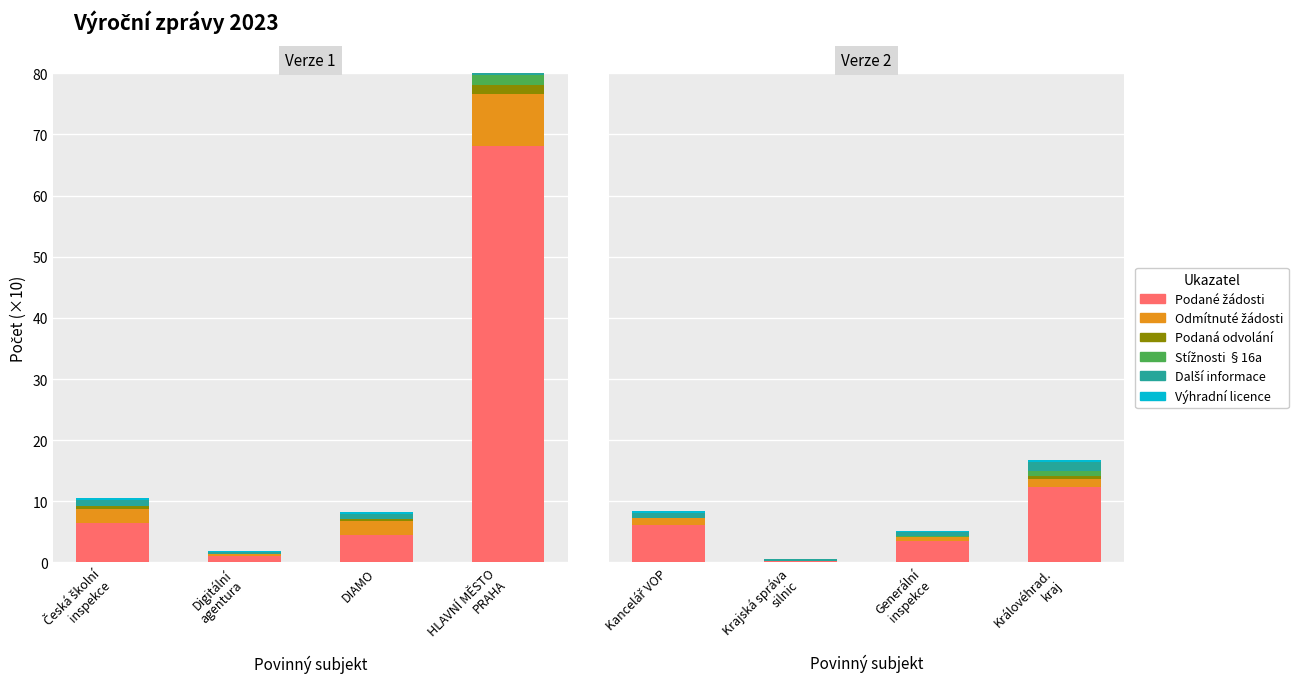

What value does the Další informace series have at Kancelář VOP?

0.8